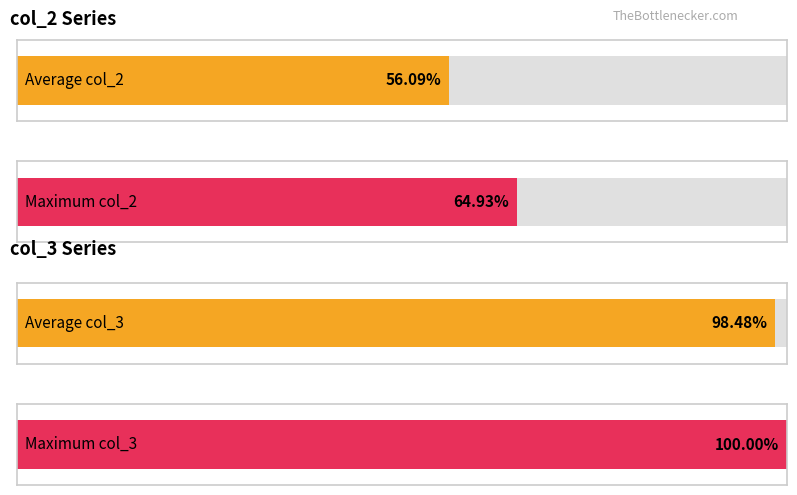

How many data points in col_3 are above 21320?

11